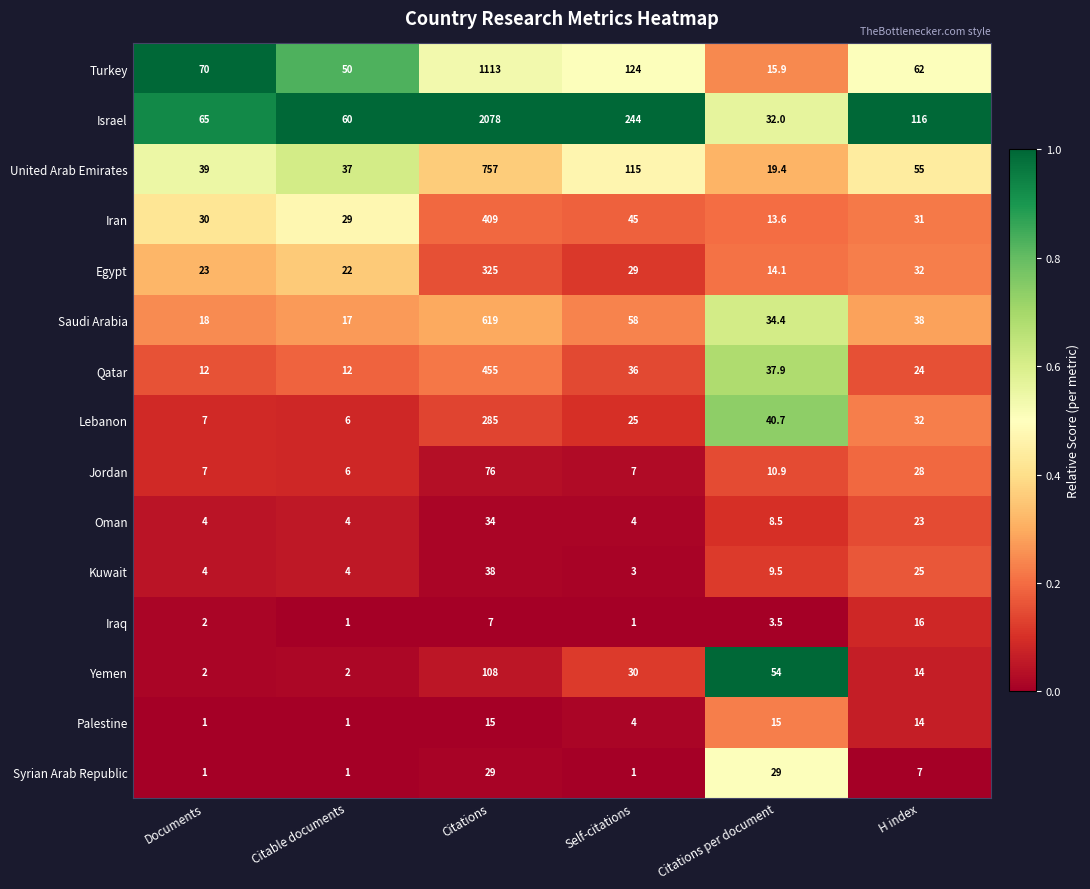

What is the difference between the highest and lowest values at Citations per document?

50.5